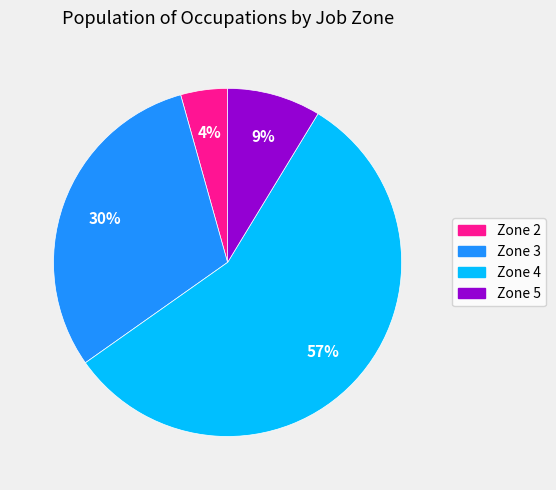

To the nearest percent, what is the average slice percentage?

25%